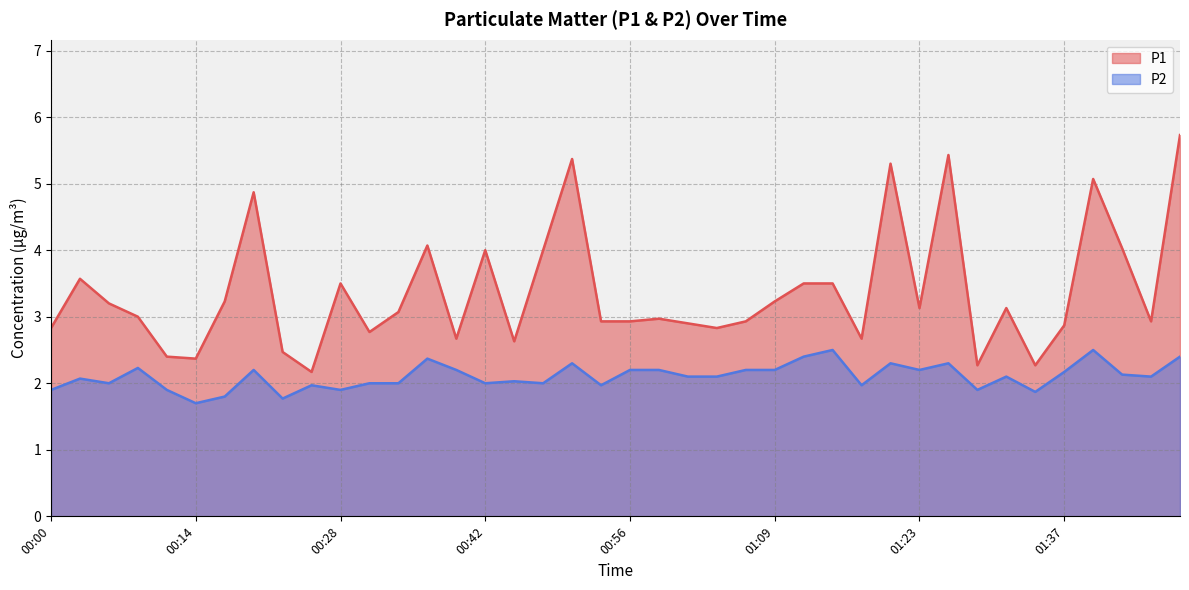

At which label does P2 reach its peak?

01:15